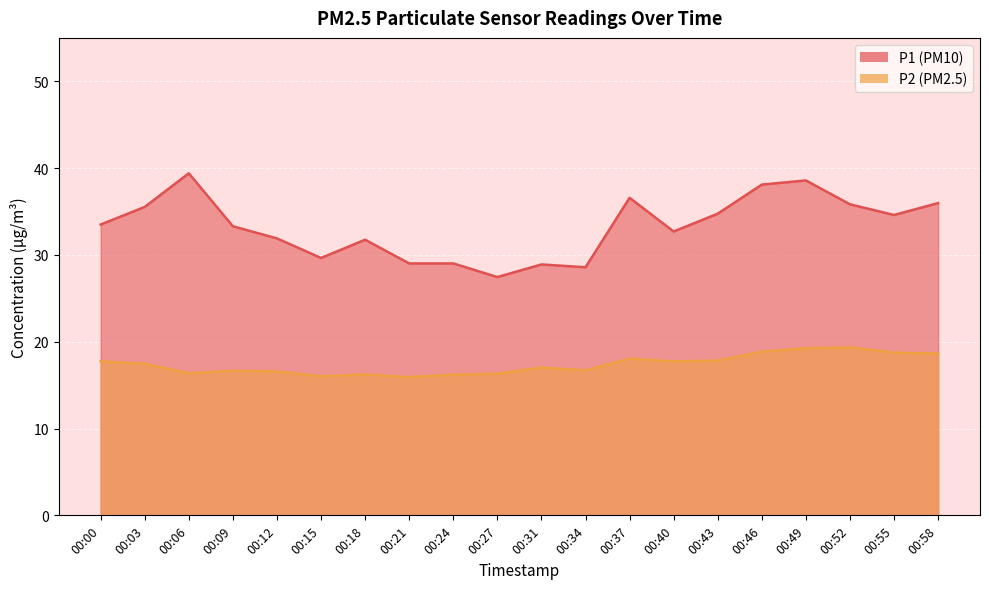

True or false: P2 and P1 cross at least once.

False